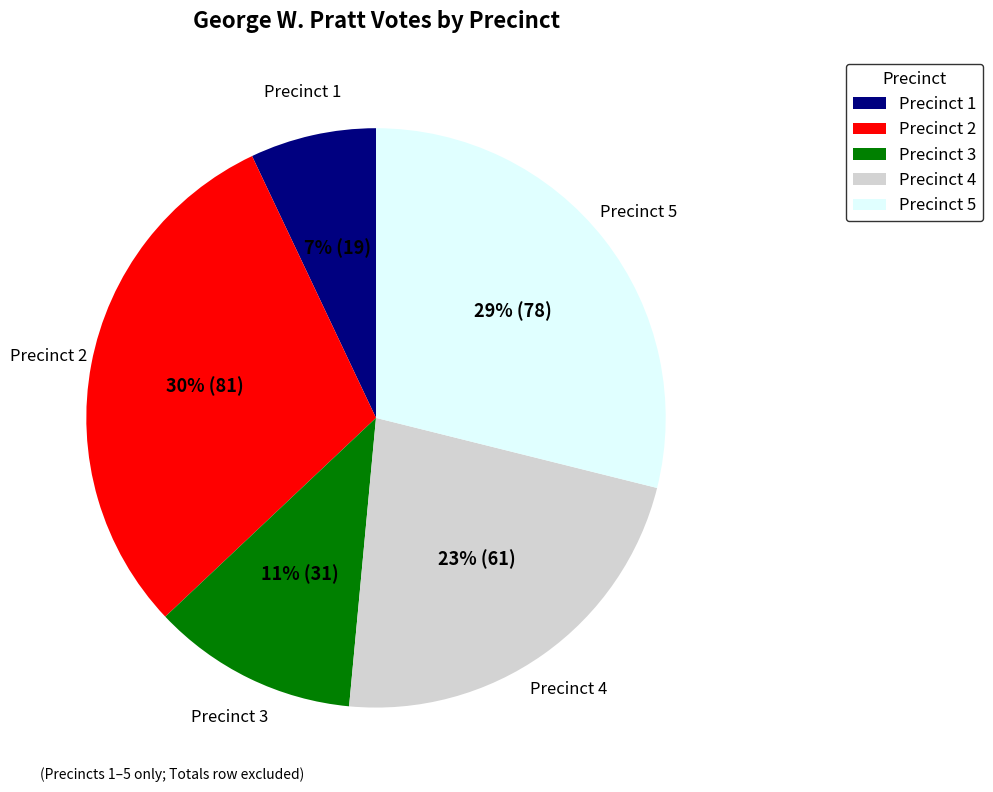

Is it true that Precinct 3 is 5% of the pie?

False